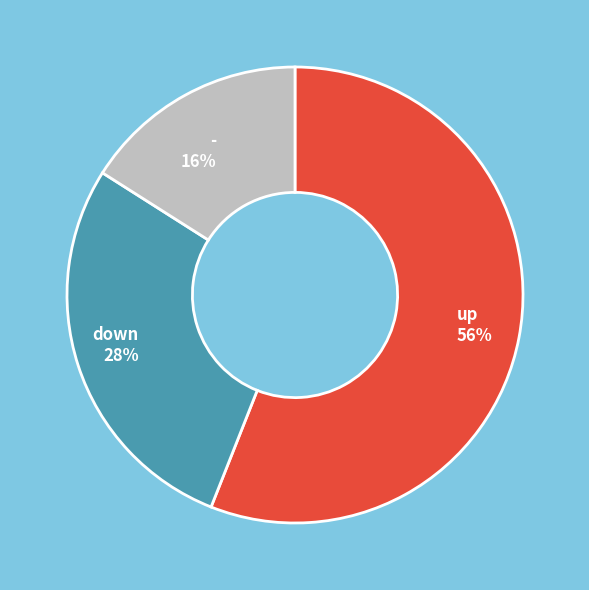

Do - and down together represent more than half of the pie?

No